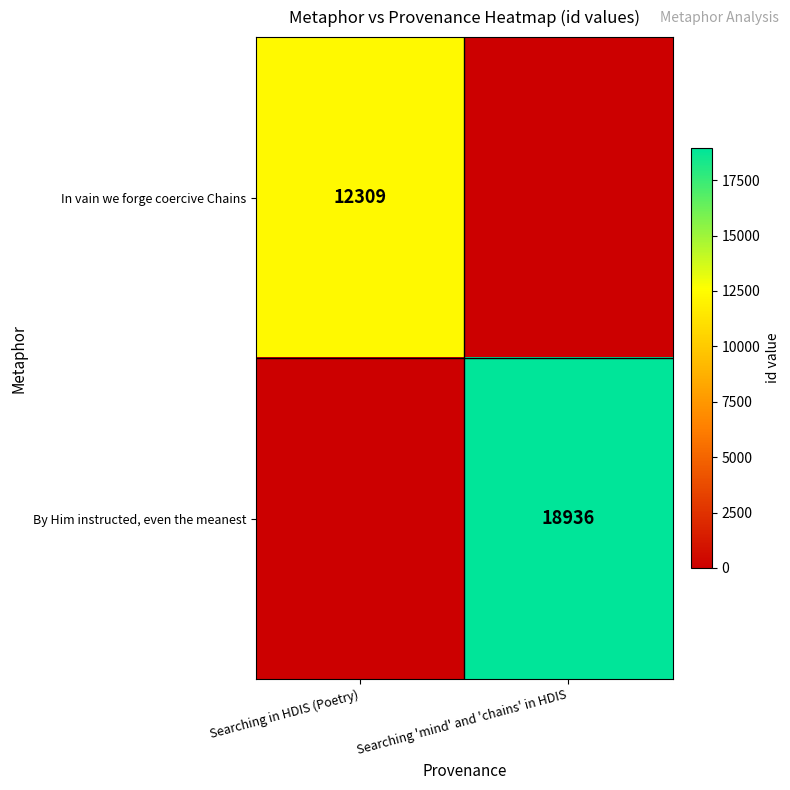

The In vain we forge coercive Chains series shows 18838 at Searching in HDIS (Poetry). True or false?

False